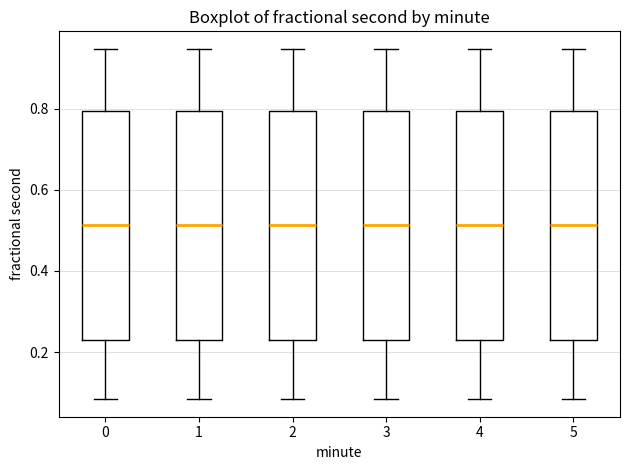

Reading left to right, transcribe this box plot: for each box, give where its median line is, the range the box spans, and where its two whiskers end, as read against the y-axis. The values are not printed on the chart, so give them approximately, as read against the axis.

0: median 0.52, box 0.22 to 0.80, whiskers 0.08 to 0.94
1: median 0.52, box 0.22 to 0.80, whiskers 0.08 to 0.94
2: median 0.52, box 0.22 to 0.80, whiskers 0.08 to 0.94
3: median 0.52, box 0.22 to 0.80, whiskers 0.08 to 0.94
4: median 0.52, box 0.22 to 0.80, whiskers 0.08 to 0.94
5: median 0.52, box 0.22 to 0.80, whiskers 0.08 to 0.94